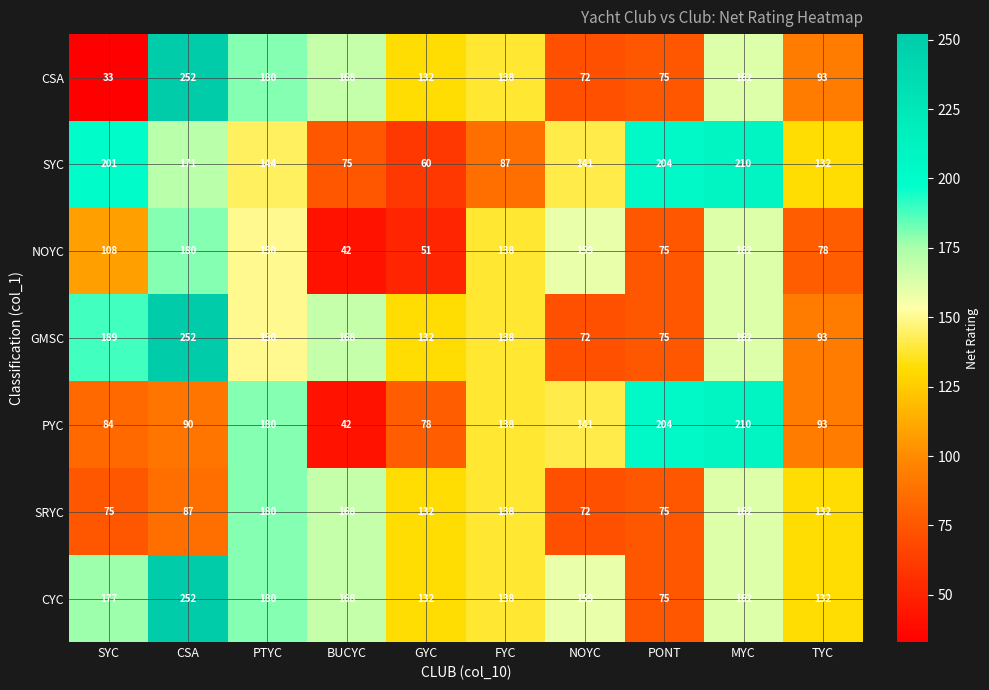

List the labels in order of PYC value, largest first.

MYC, PONT, PTYC, NOYC, FYC, TYC, CSA, SYC, GYC, BUCYC